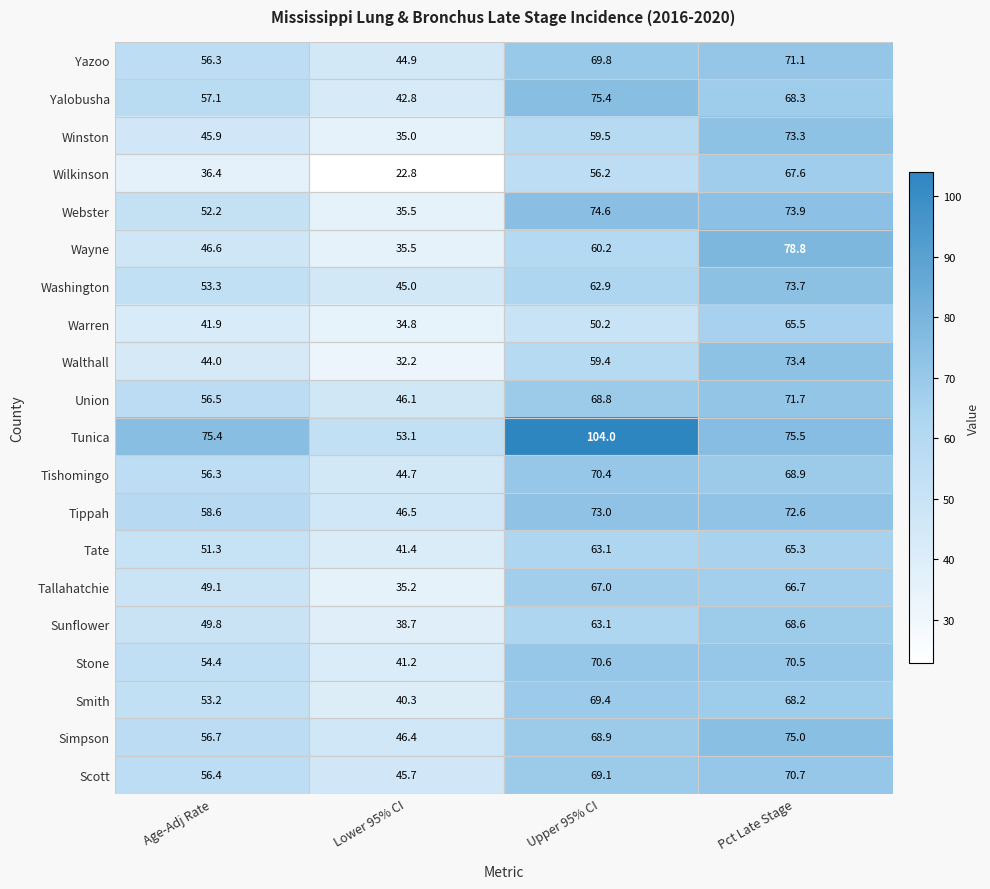

What is the smallest value displayed?

22.8